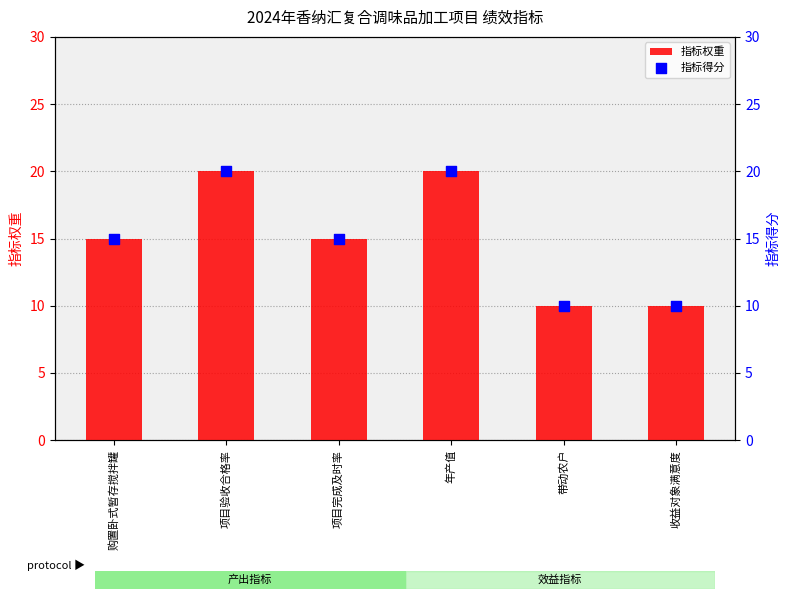

Which series has the largest total across all categories?

指标权重